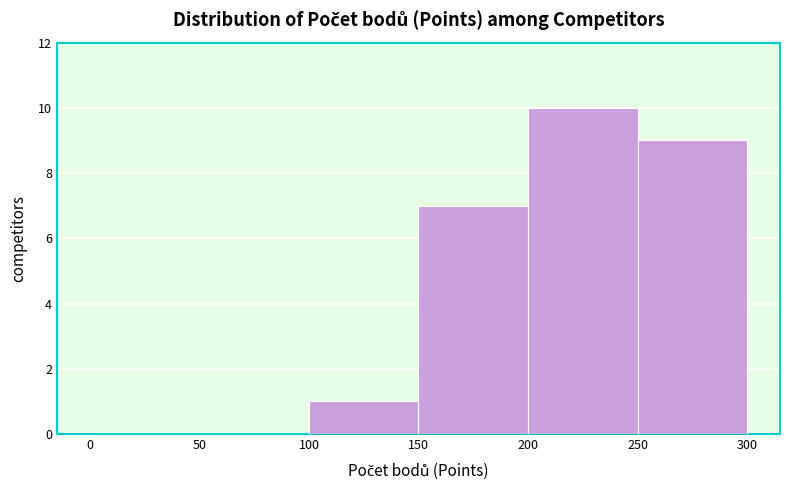

Reading left to right, transcribe this chart: for each bar, give the range it covers on the x-axis and its height. The values are not printed on the chart, so give them approximately, as read against the axis.

0 to 50: 0
50 to 100: 0
100 to 150: 1
150 to 200: 7
200 to 250: 10
250 to 300: 9